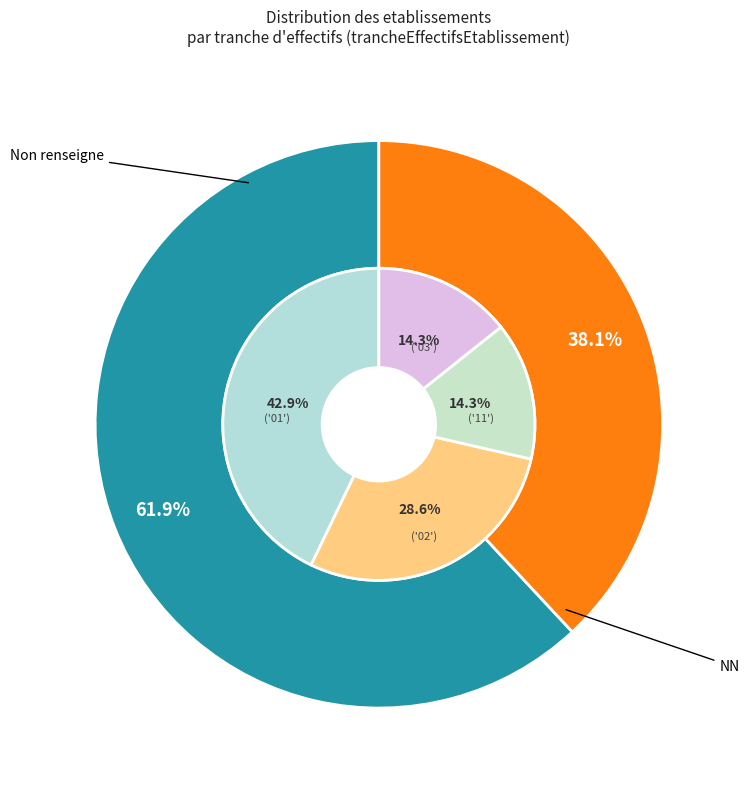

True or false: NN accounts for 42% of the total.

False